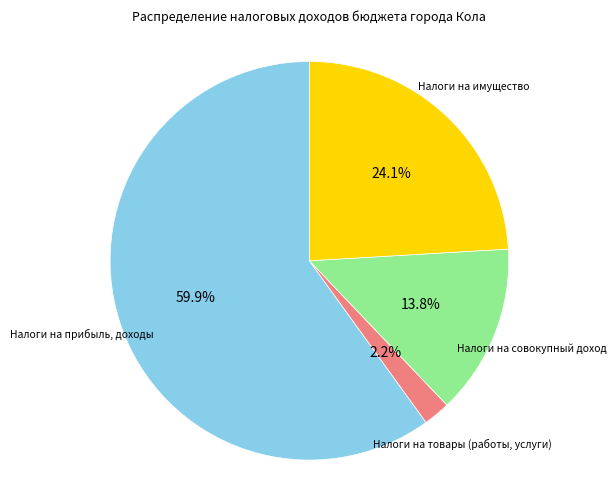

Count the number of slices in the pie.

4